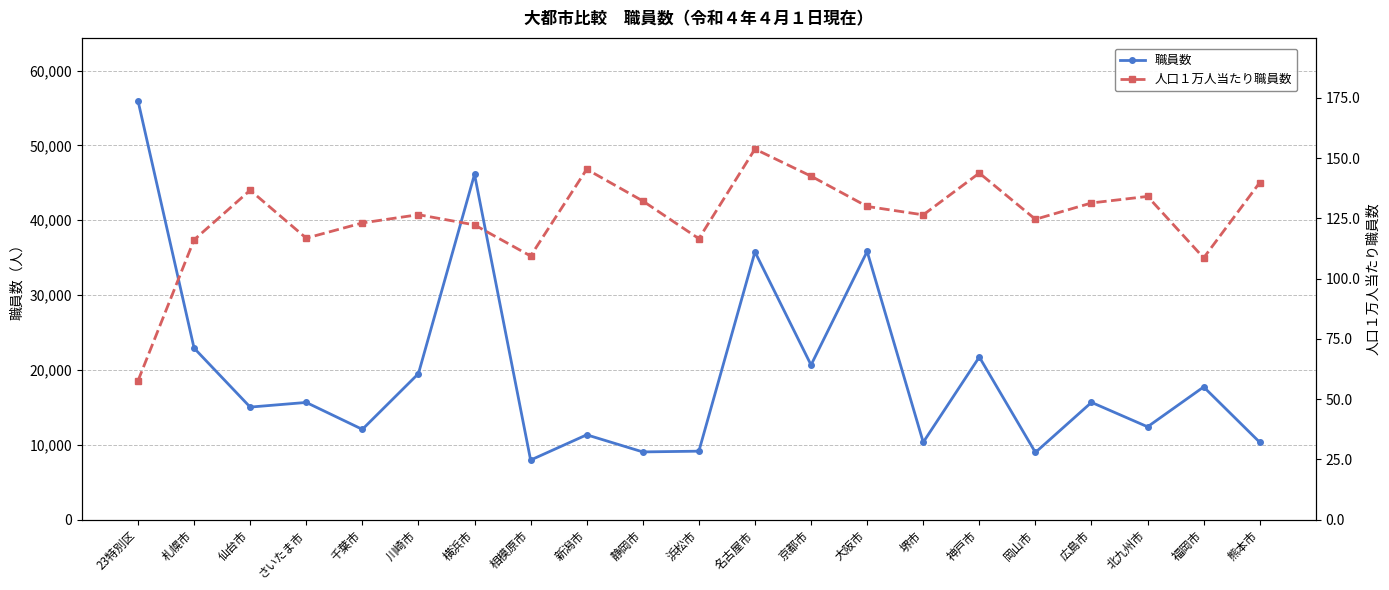

At which category is the sum across all series the highest?

23特別区